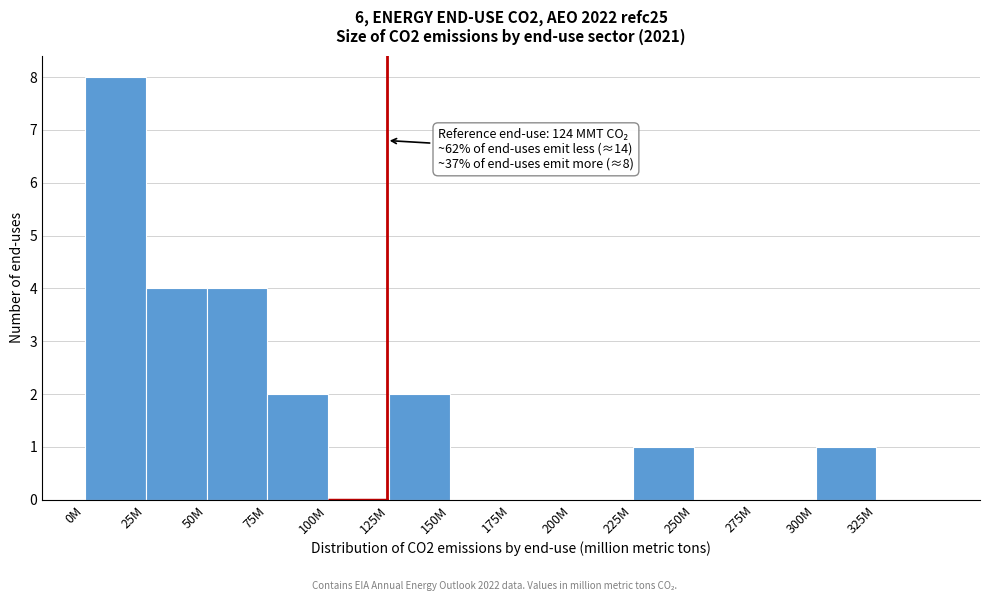

Reading left to right, extract all data points from this chart.

0M=8	25M=4	50M=4	75M=2	100M=0	125M=2	150M=0	175M=0	200M=0	225M=1	250M=0	275M=0	300M=1	325M=0